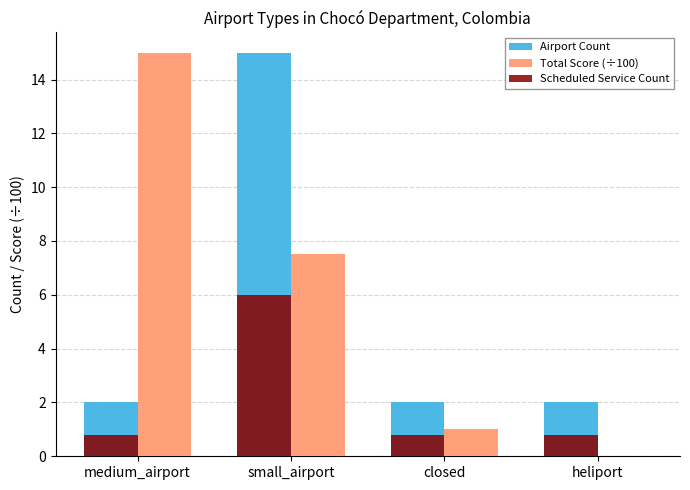

Reading left to right, list all the values displayed in this chart.

Airport Count: medium_airport=2.0	small_airport=15.0	closed=2.0	heliport=2.0
Total Score (÷100): medium_airport=15.0	small_airport=7.5	closed=1.0	heliport=0.0
Scheduled Service Count: medium_airport=0.8	small_airport=6.0	closed=0.8	heliport=0.8